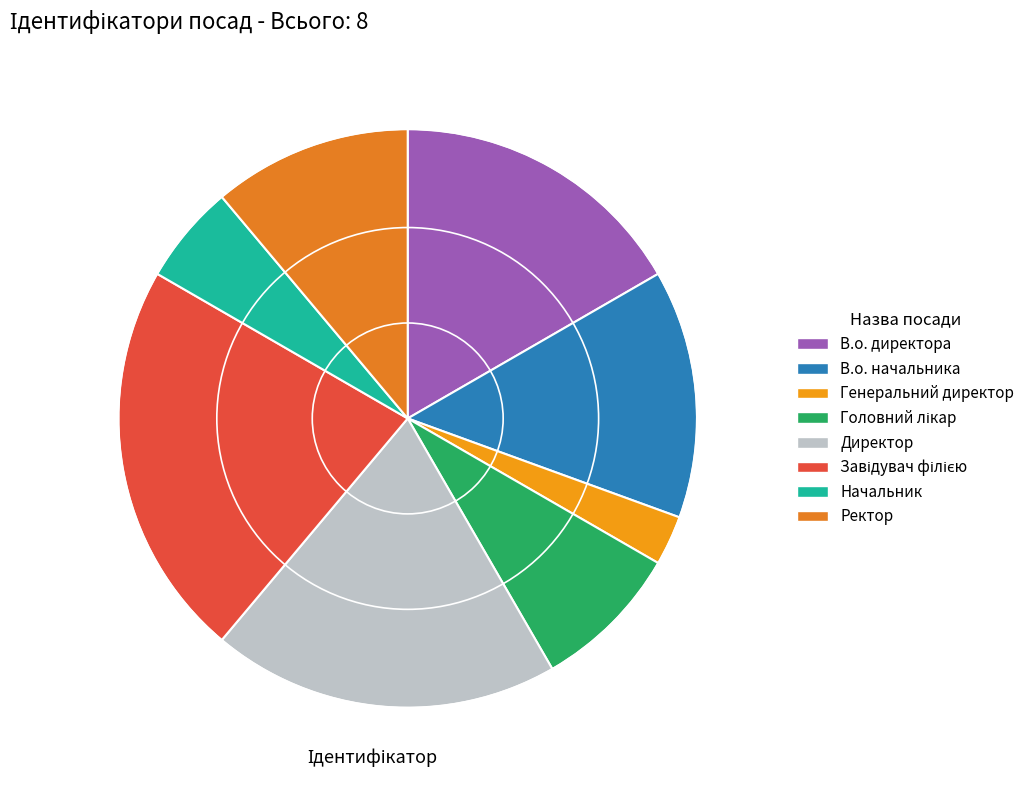

Is it true that Ректор is 11% of the pie?

True